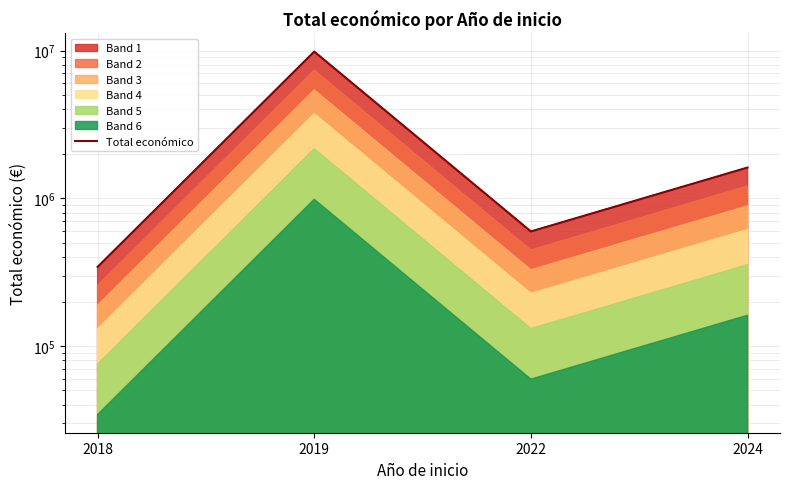

What is the change in value from 2022 to 2024?

+1018513